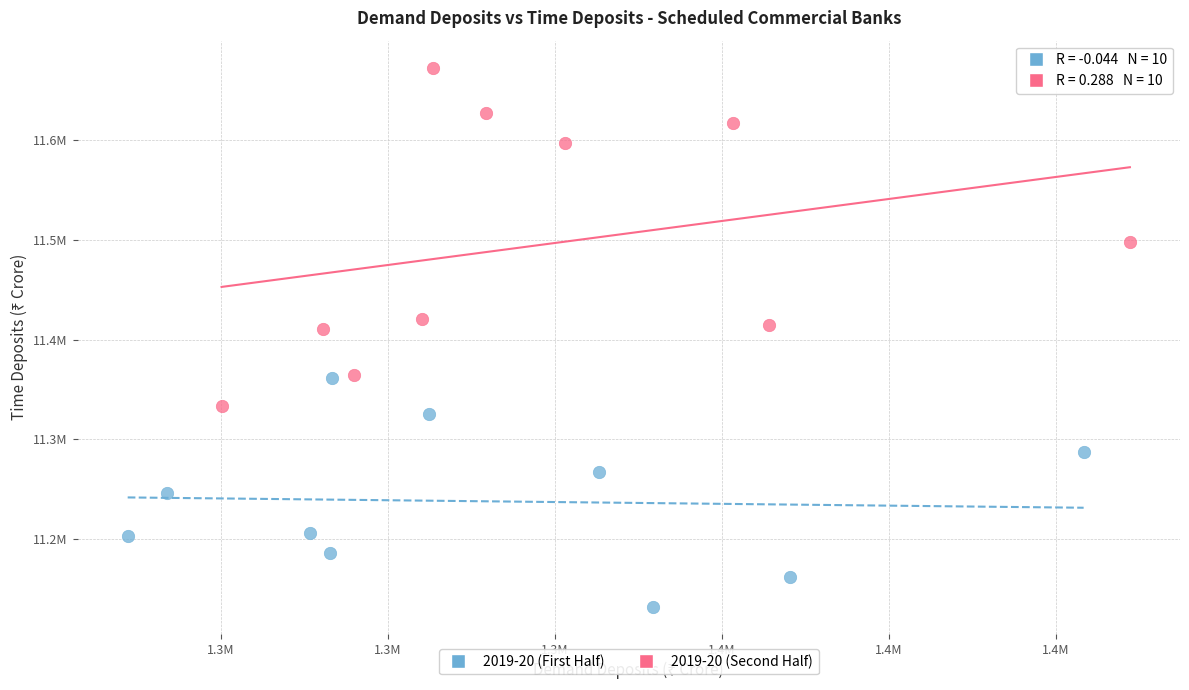

What are all the series names shown in the legend?

2019-20 (First Half), 2019-20 (Second Half)